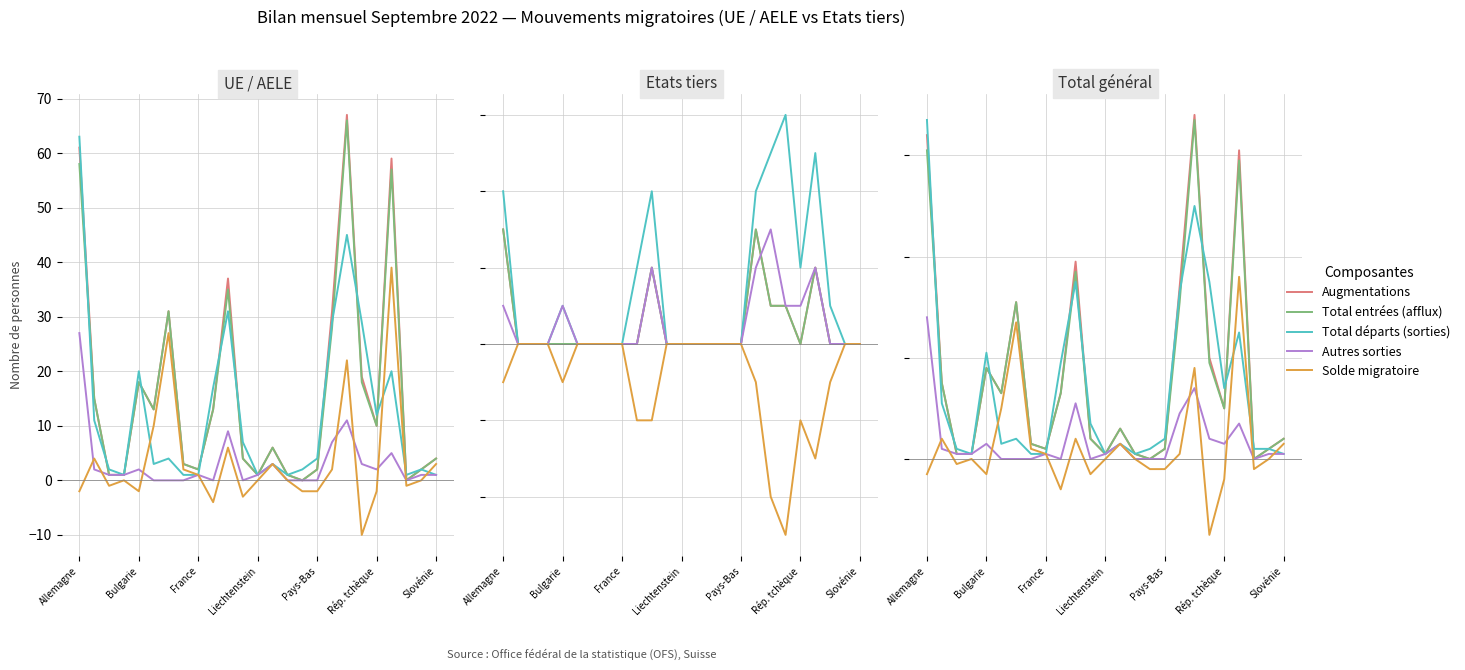

Rank the series at Rép. tchèque from highest to lowest value.

Total départs (sorties), Augmentations, Total entrées (afflux), Autres sorties, Solde migratoire